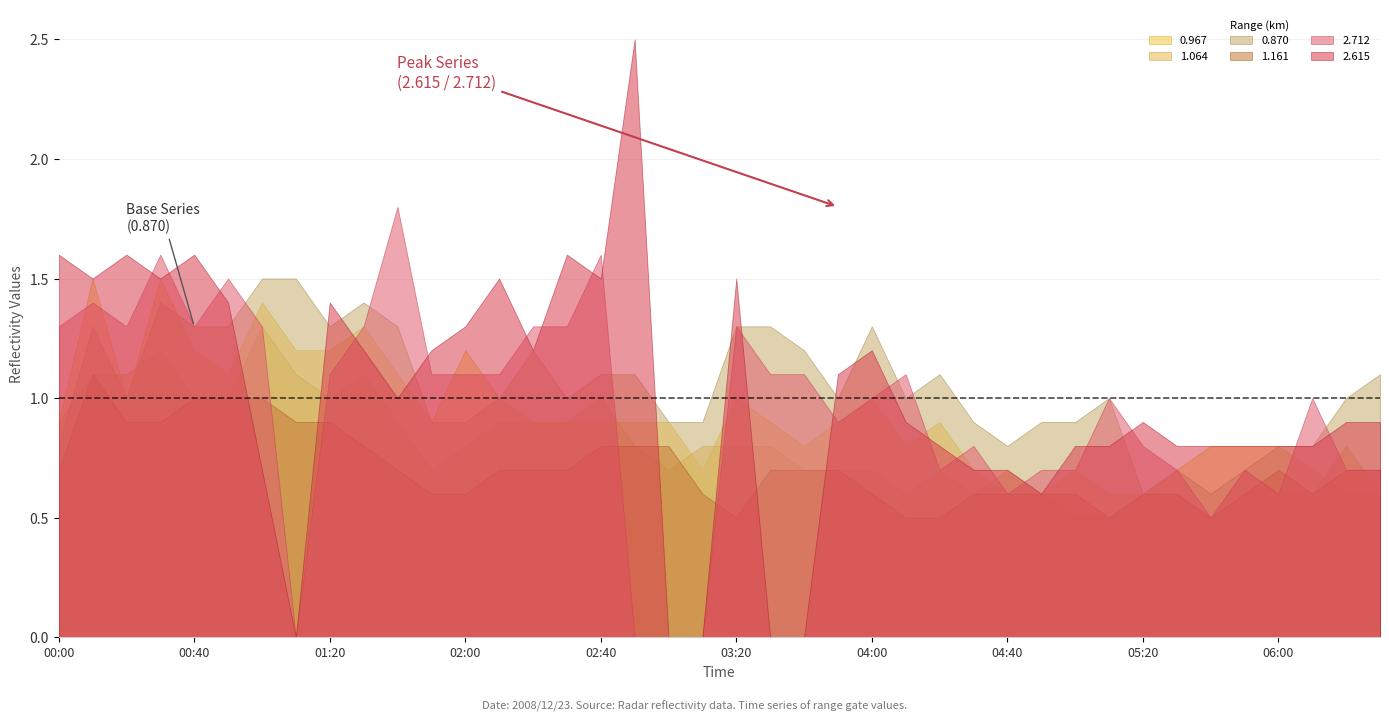

True or false: 2.712 and 1.161 intersect in this chart.

True